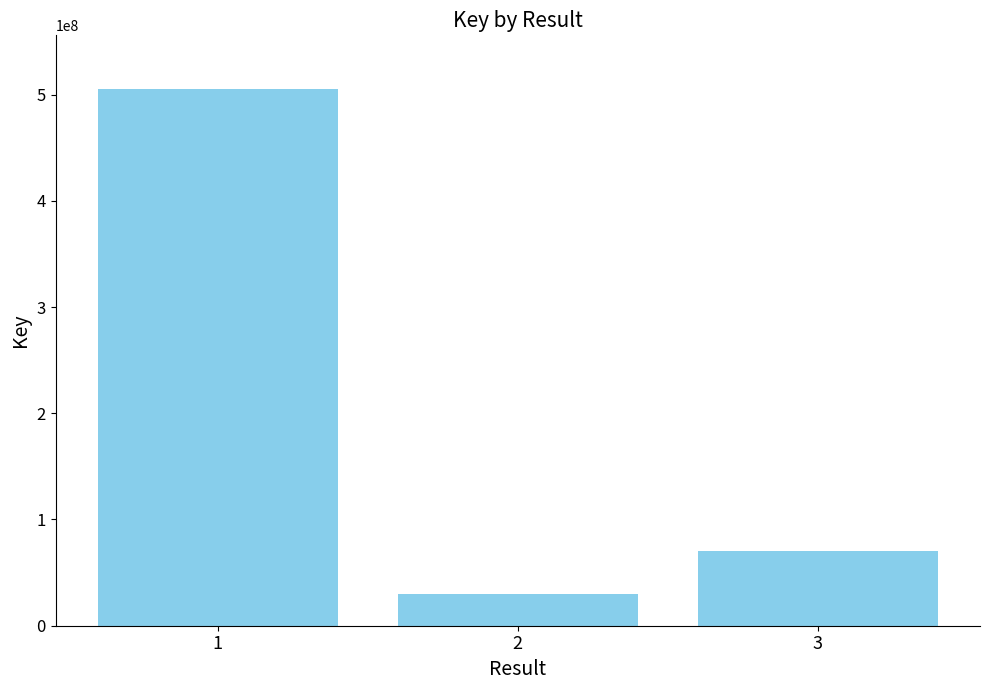

Are the bars grouped side by side (vs. stacked)?

No